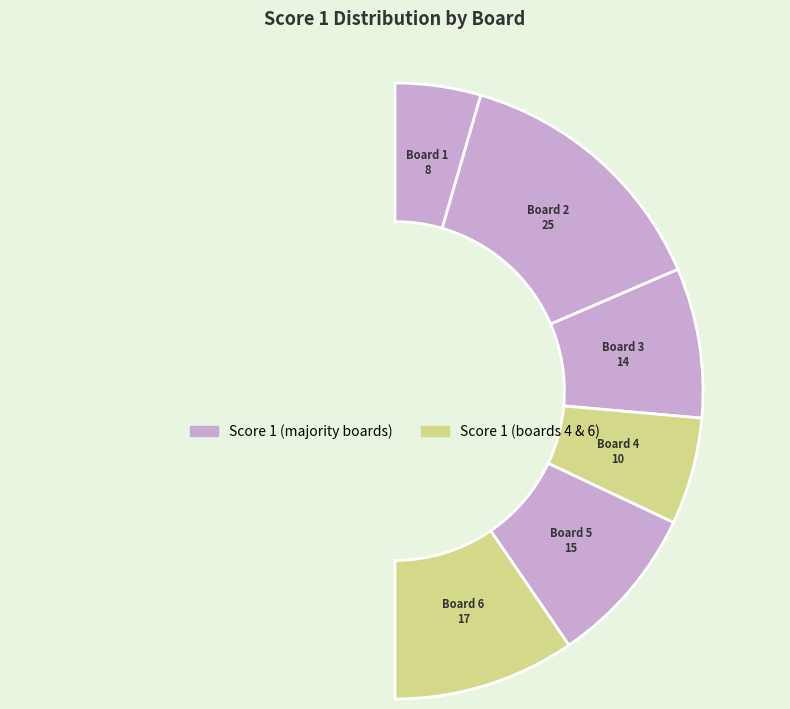

To the nearest percent, what is the average slice percentage?

17%